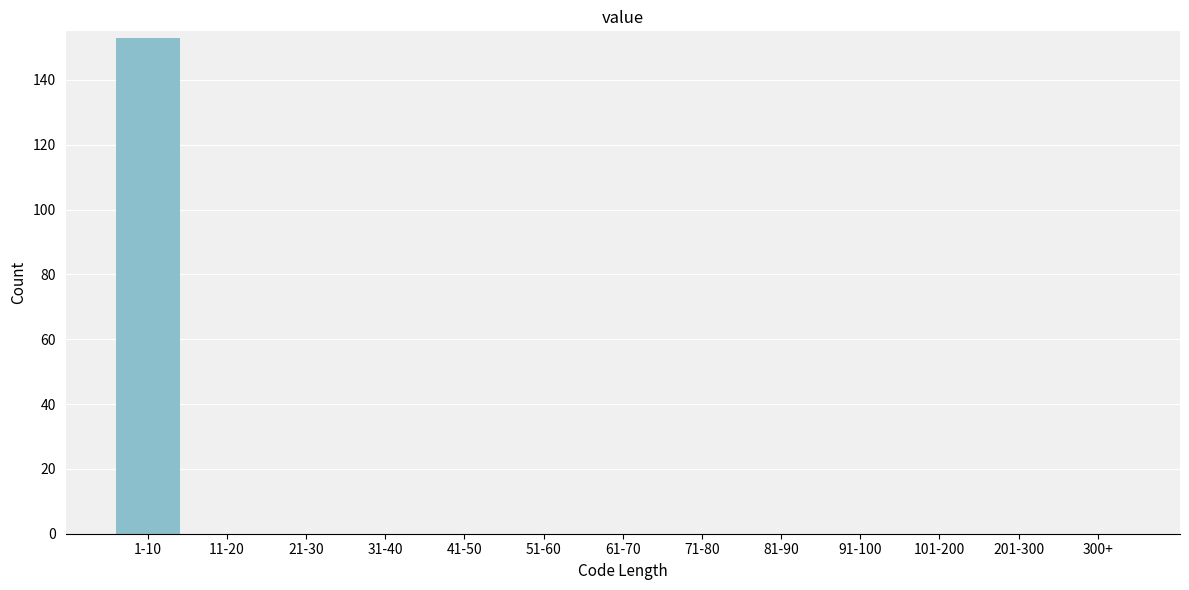

Reading right to left, list all the values displayed in this chart.

300+=0	201-300=0	101-200=0	91-100=0	81-90=0	71-80=0	61-70=0	51-60=0	41-50=0	31-40=0	21-30=0	11-20=0	1-10=153